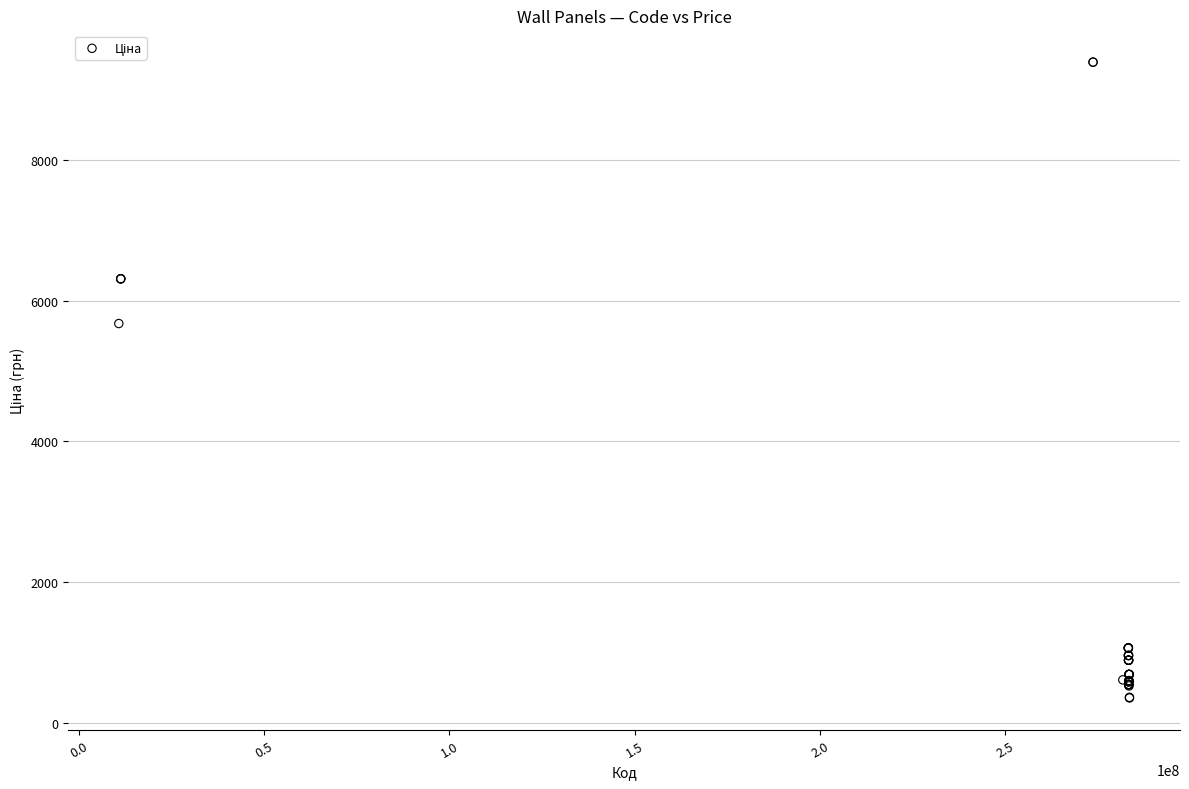

What Y value in the scatter plot is closest to 4871?

5673.8